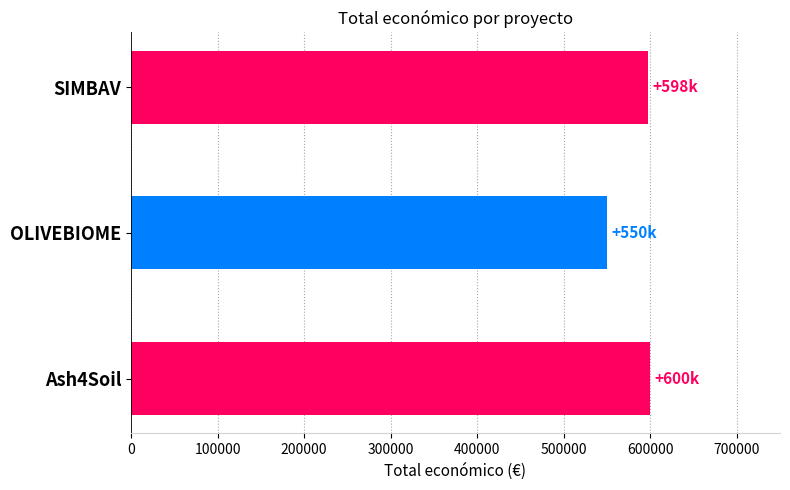

How many series are shown in this chart?

1